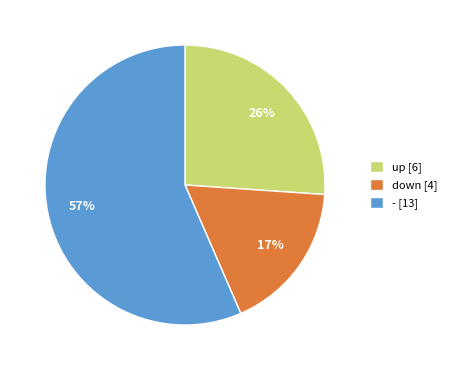

To the nearest percent, what is the combined percentage of - and down?

74%